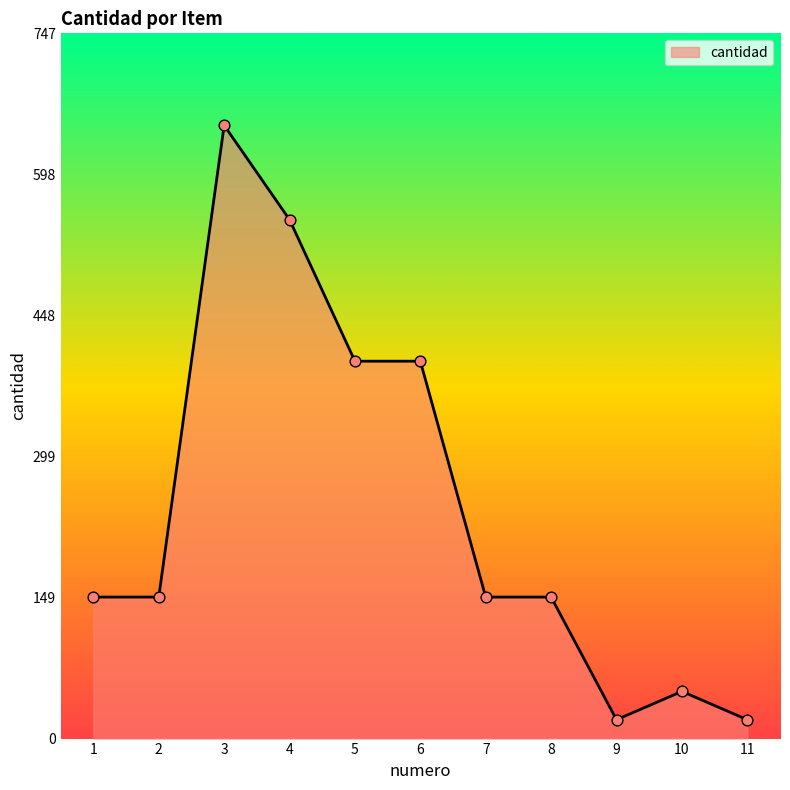

What is the change in value from 6 to 10?

-350